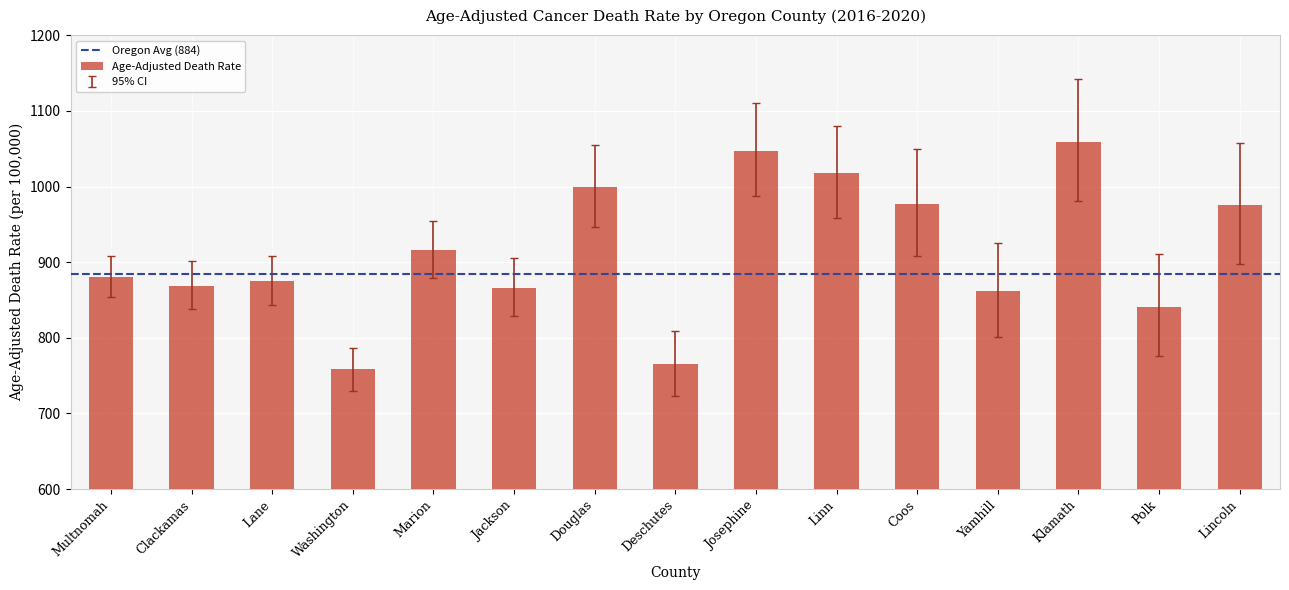

What is the label of the 2nd bar from the right?

Polk